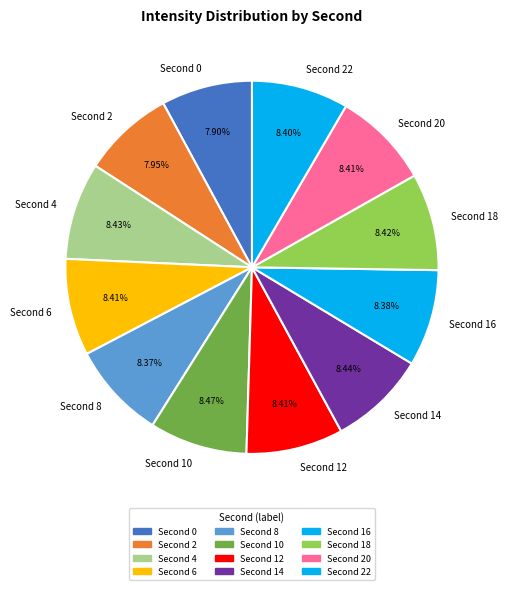

Does any single category account for the majority?

No